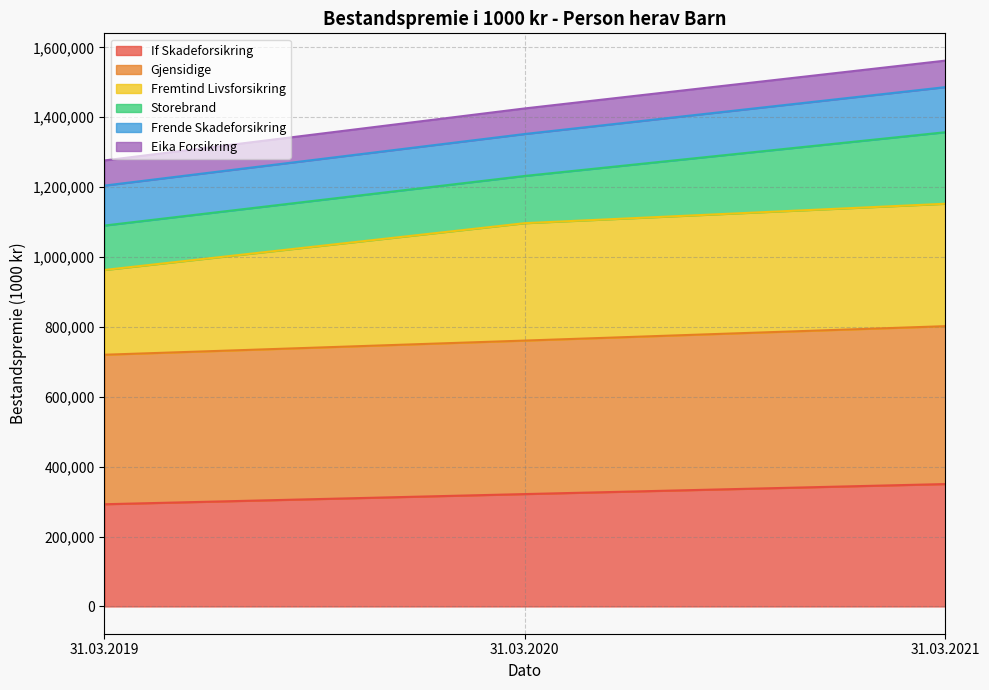

Does the chart display data point markers on the line(s)?

No